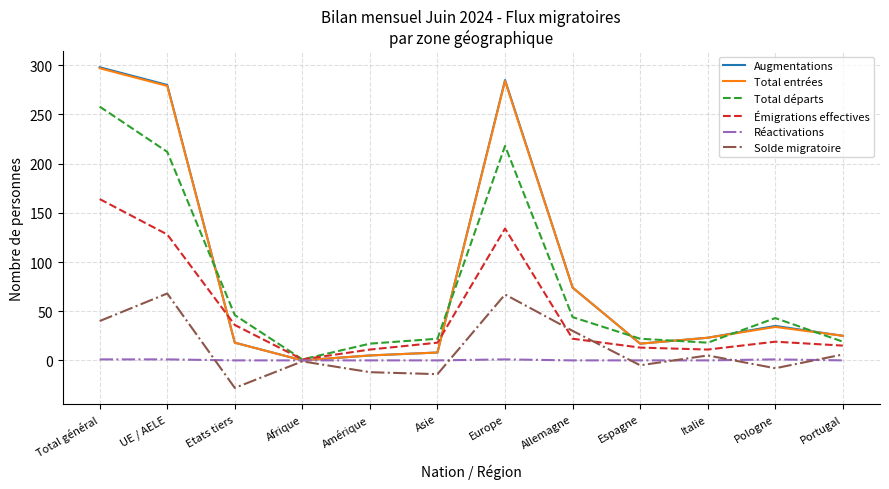

At which category is the sum across all series the highest?

Total général